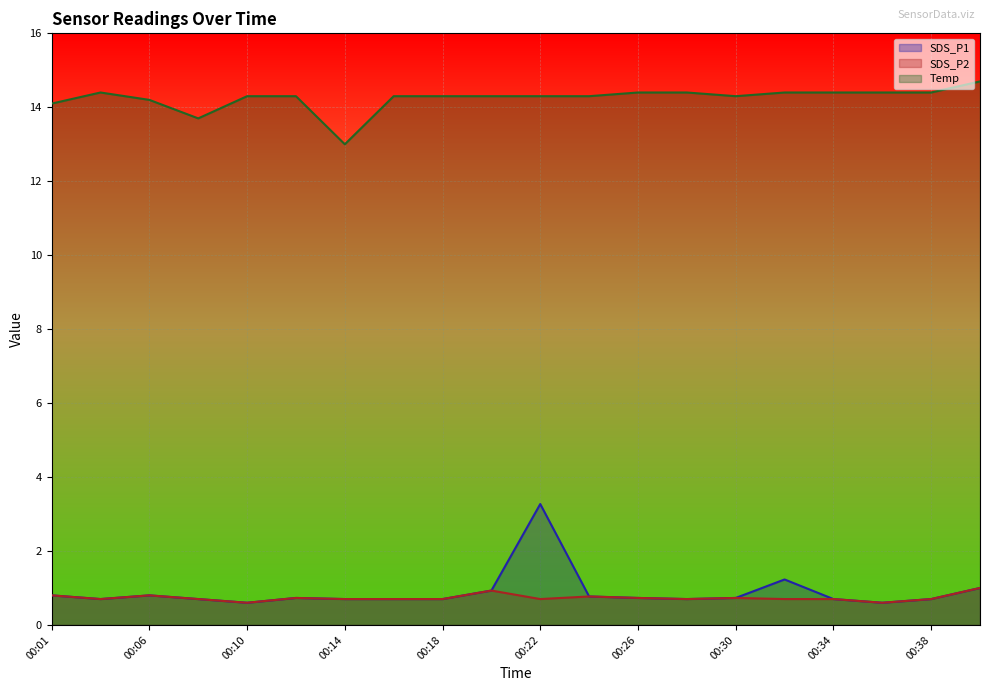

Reading left to right, transcribe all the data shown in this chart.

SDS_P1: 0.8	0.7	0.8	0.7	0.6	0.7	0.7	0.7	0.7	0.9	3.3	0.8	0.7	0.7	0.7	1.2	0.7	0.6	0.7	1.0
SDS_P2: 0.8	0.7	0.8	0.7	0.6	0.7	0.7	0.7	0.7	0.9	0.7	0.8	0.7	0.7	0.7	0.7	0.7	0.6	0.7	1.0
Temp: 14.1	14.4	14.2	13.7	14.3	14.3	13.0	14.3	14.3	14.3	14.3	14.3	14.4	14.4	14.3	14.4	14.4	14.4	14.4	14.7